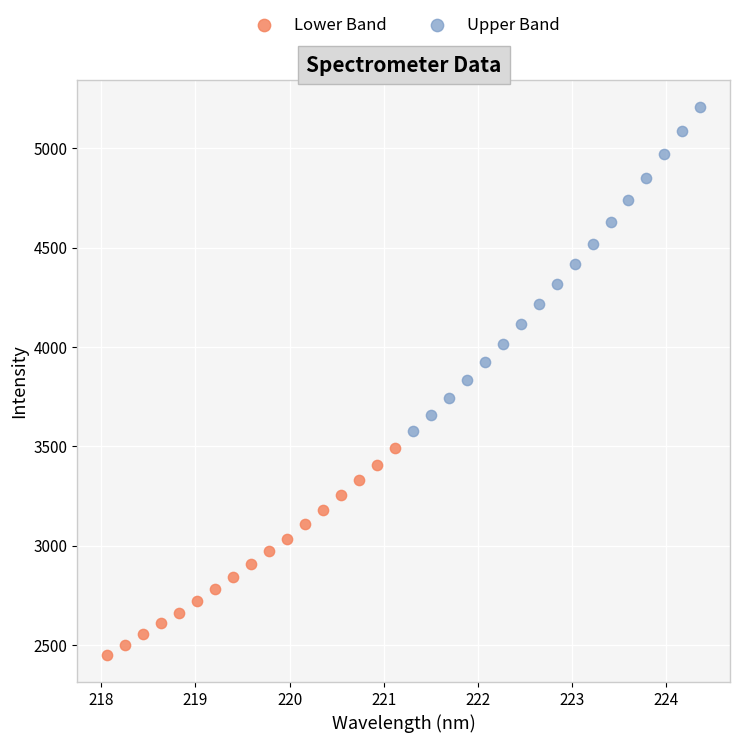

Which series has the widest spread of Y values?

Upper Band